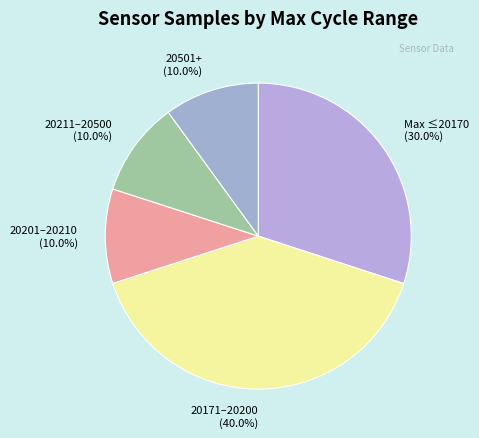

Do 20201–20210 (10.0%) and 20501+ (10.0%) together represent more than half of the pie?

No